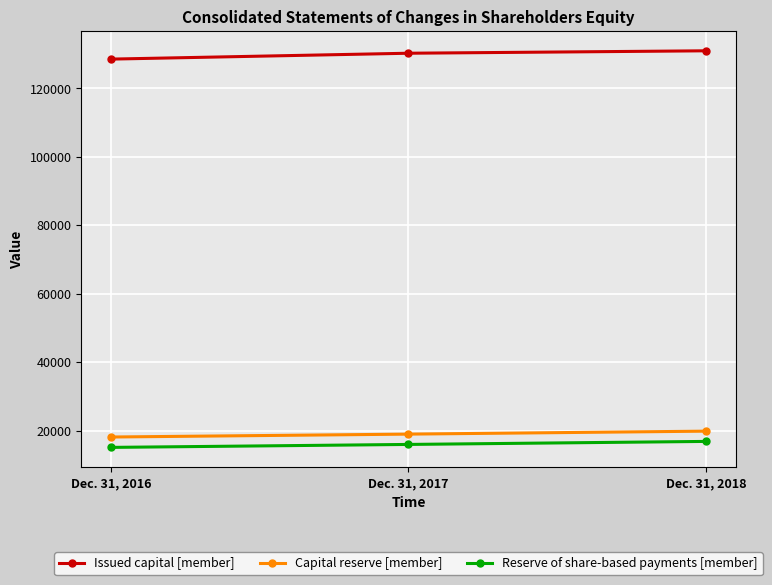

What is the value of the Reserve of share-based payments [member] point at the 2nd from the left?

15950